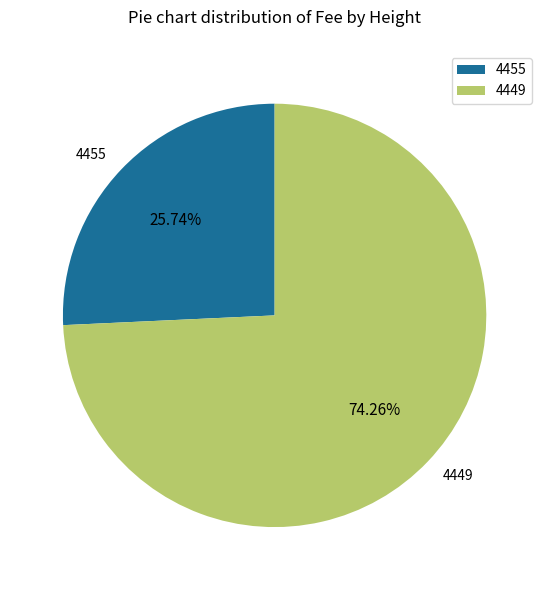

Which category has the smallest portion of the pie?

4455